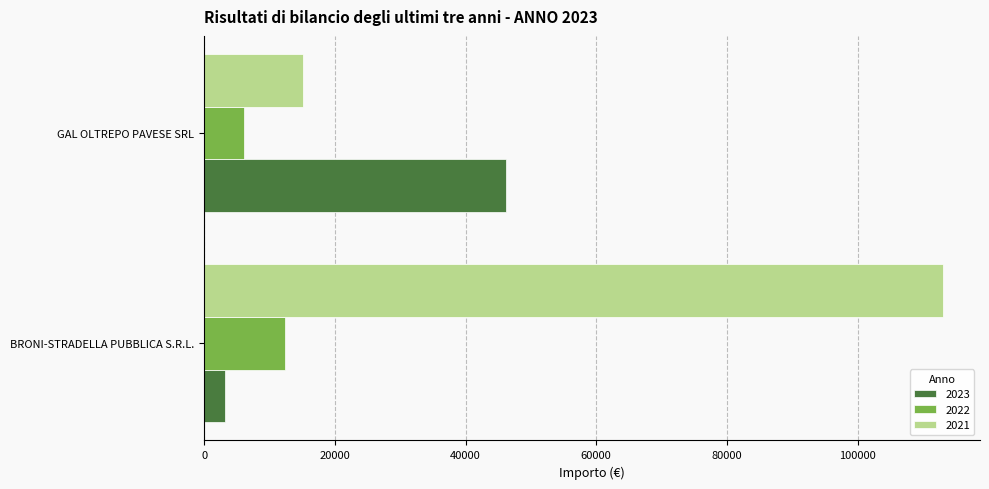

At how many categories does at least one series exceed 47588?

1